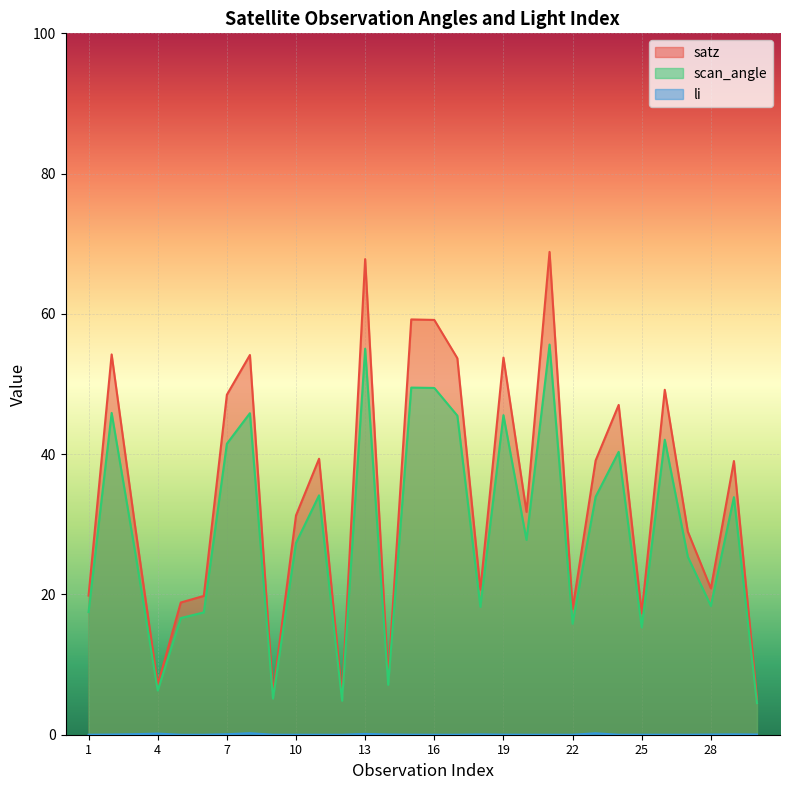

True or false: satz and scan_angle intersect in this chart.

False